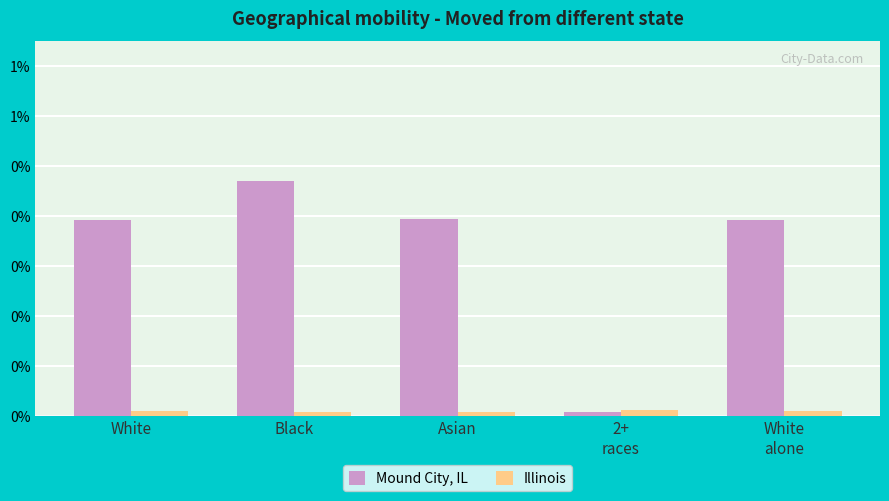

Are the bars grouped side by side (vs. stacked)?

Yes